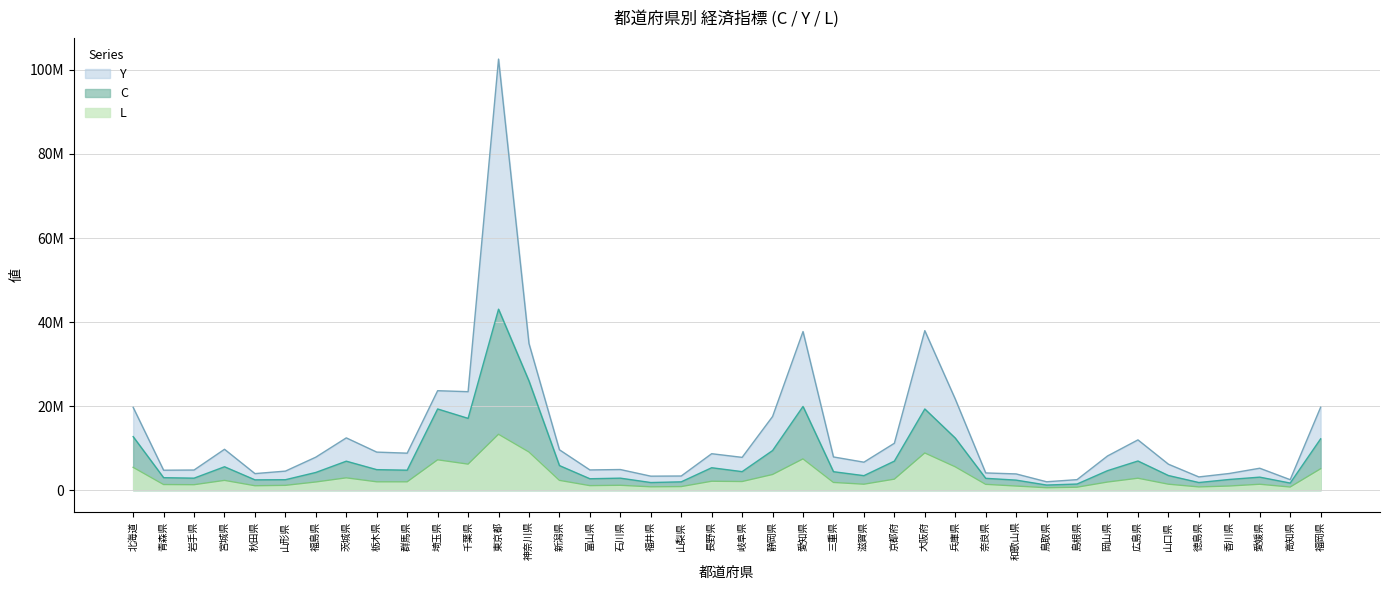

What is the value of the Y point at the 24th from the left?

7907749